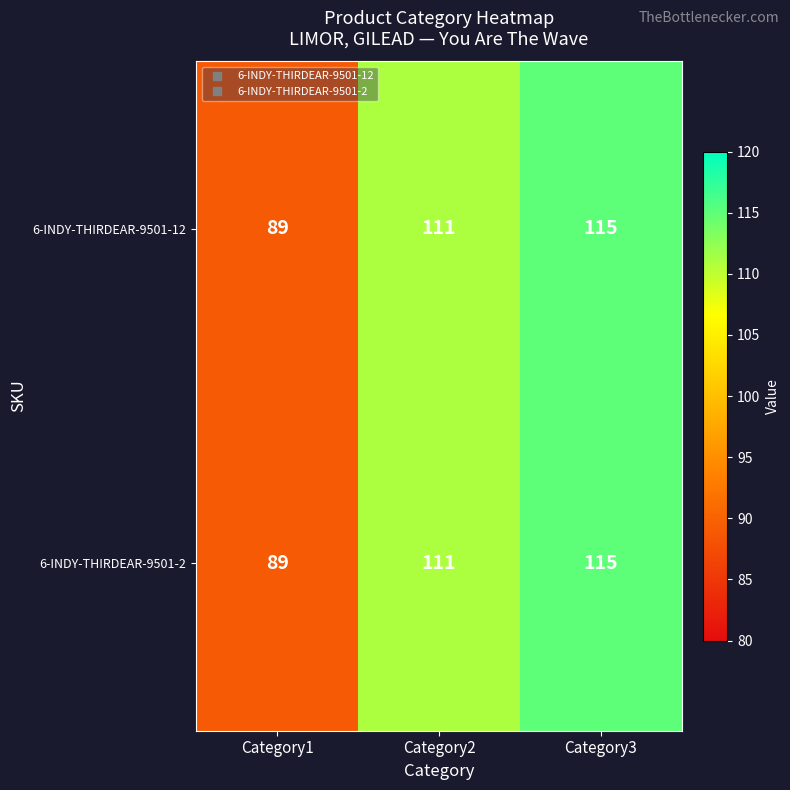

What is the difference between the 6-INDY-THIRDEAR-9501-12 values at Category2 and Category3?

4